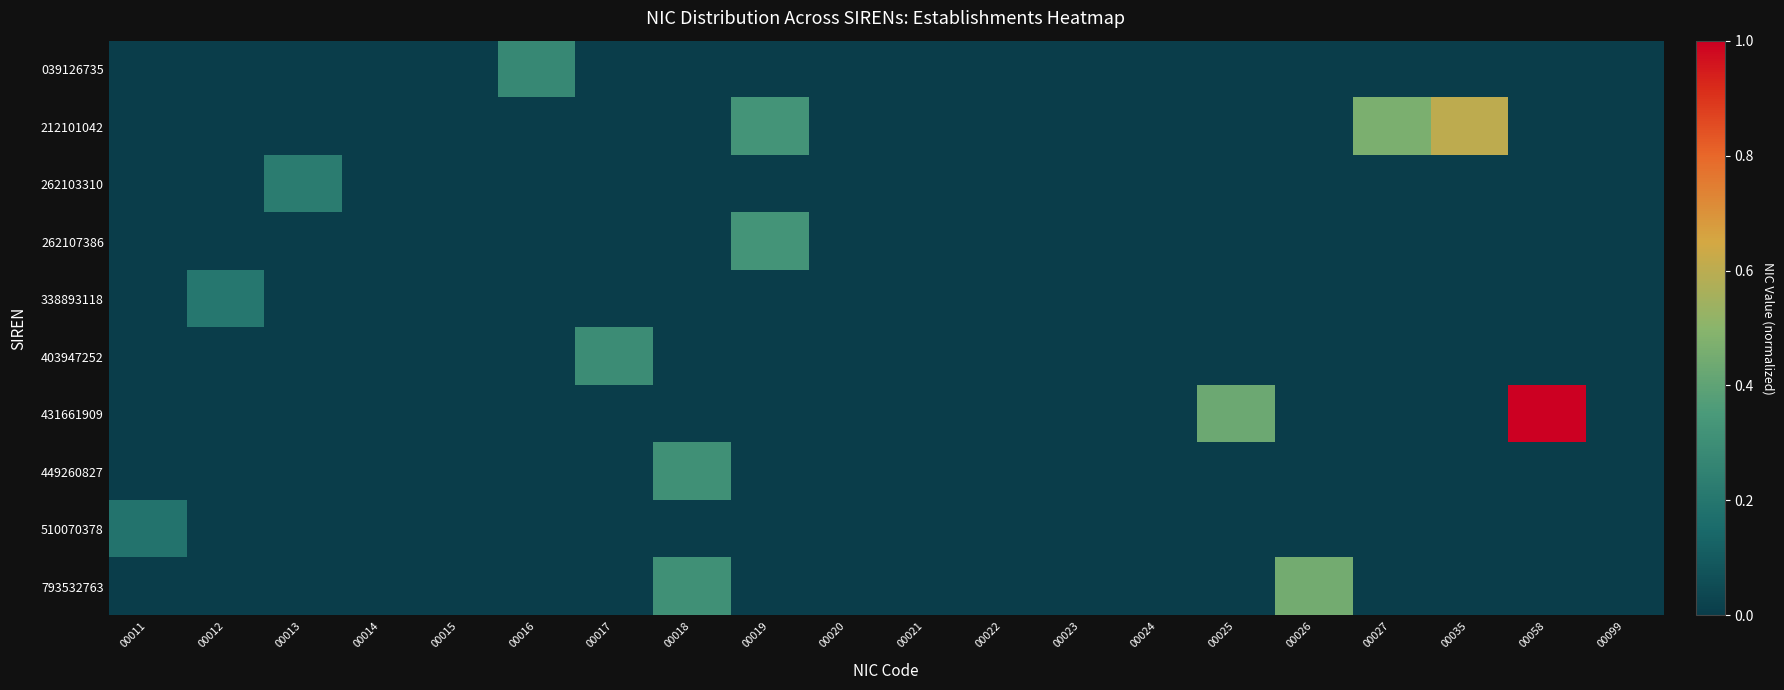

List the series in order of their peak value, highest first.

431661909, 212101042, 793532763, 262107386, 449260827, 403947252, 039126735, 262103310, 338893118, 510070378